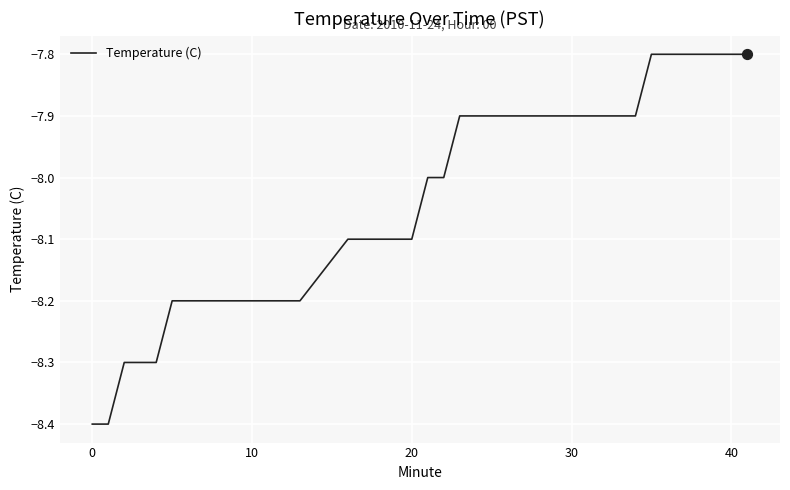

What is the difference between the maximum and minimum values?

0.6